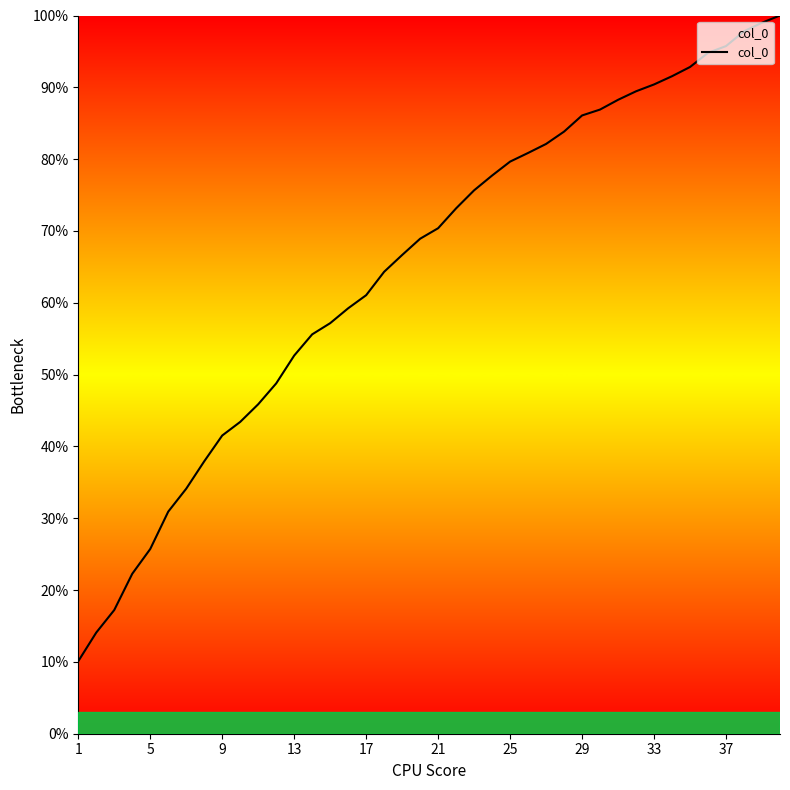

How many categories are shown in the chart?

40